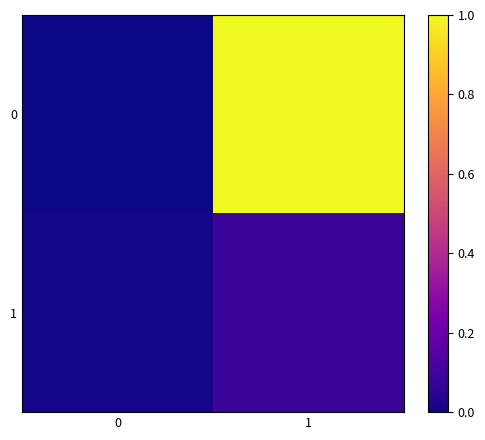

Reading right to left, transcribe all the data shown in this chart.

0: 1=1.0	0=0.0
1: 1=0.1	0=0.0